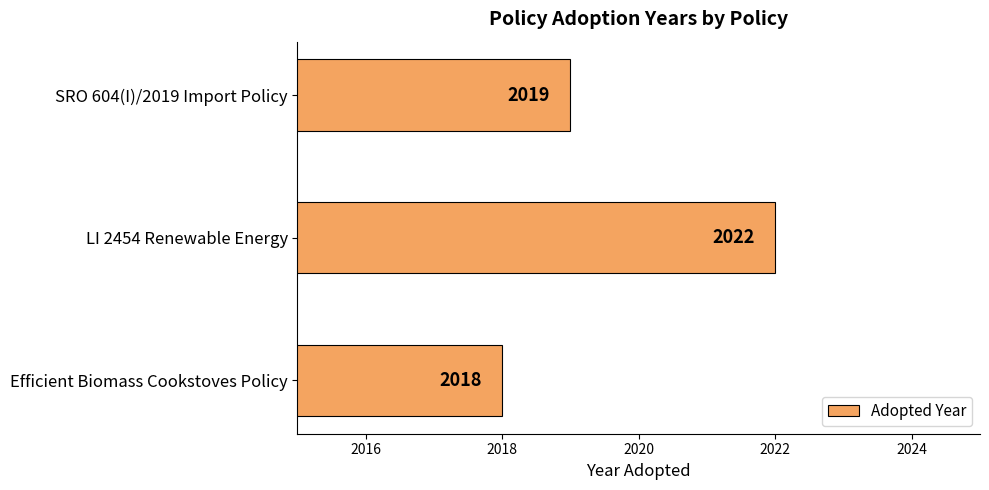

What is the maximum value shown in the chart?

2022